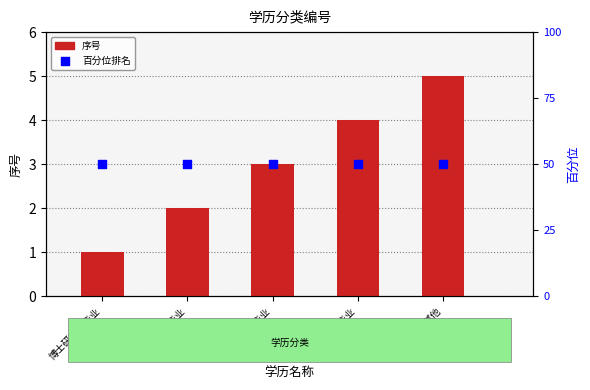

At which category is the sum across all series the highest?

其他